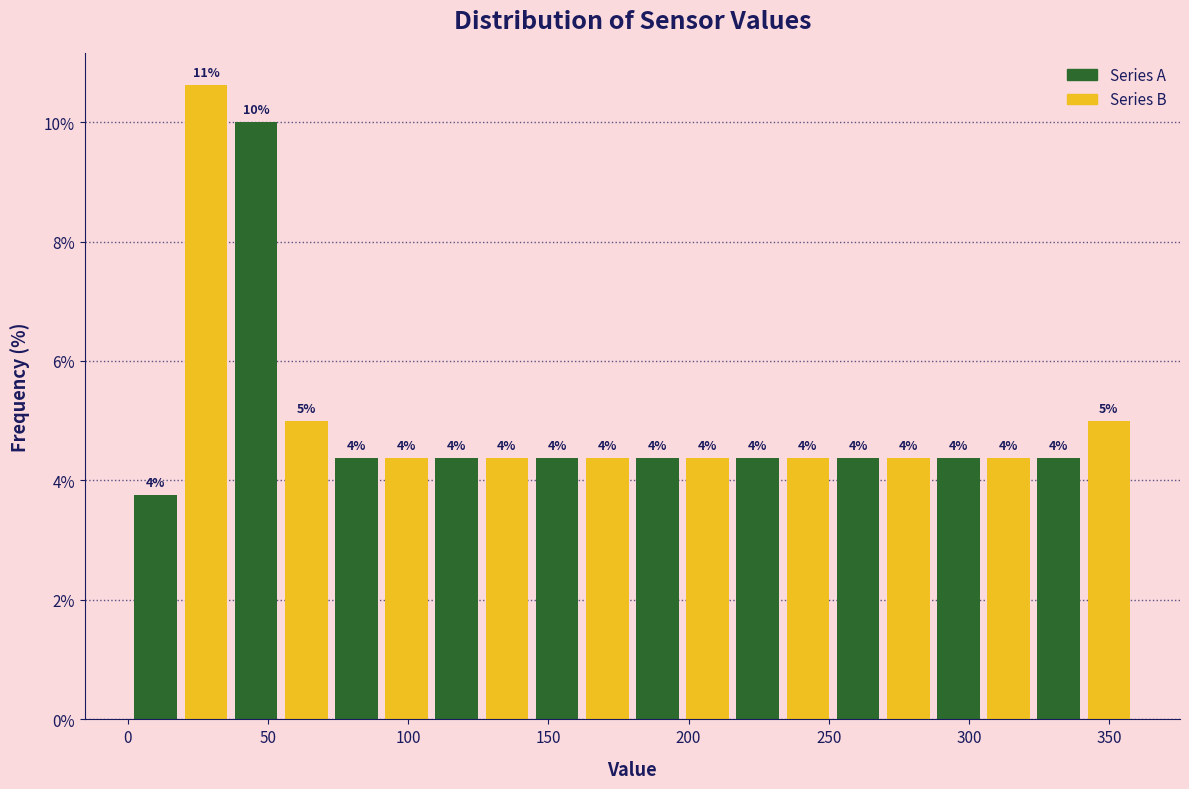

Around what value on the x-axis is the tallest bar? Give the approximate position of its centre, as read against the axis.

30